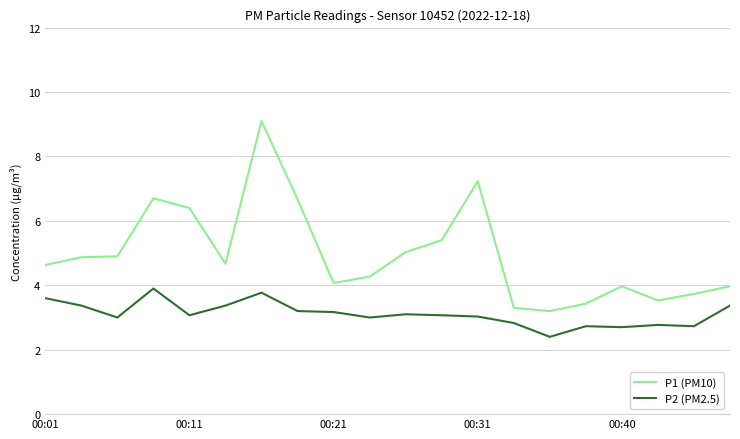

Which series has the widest spread of values?

P1 (PM10)